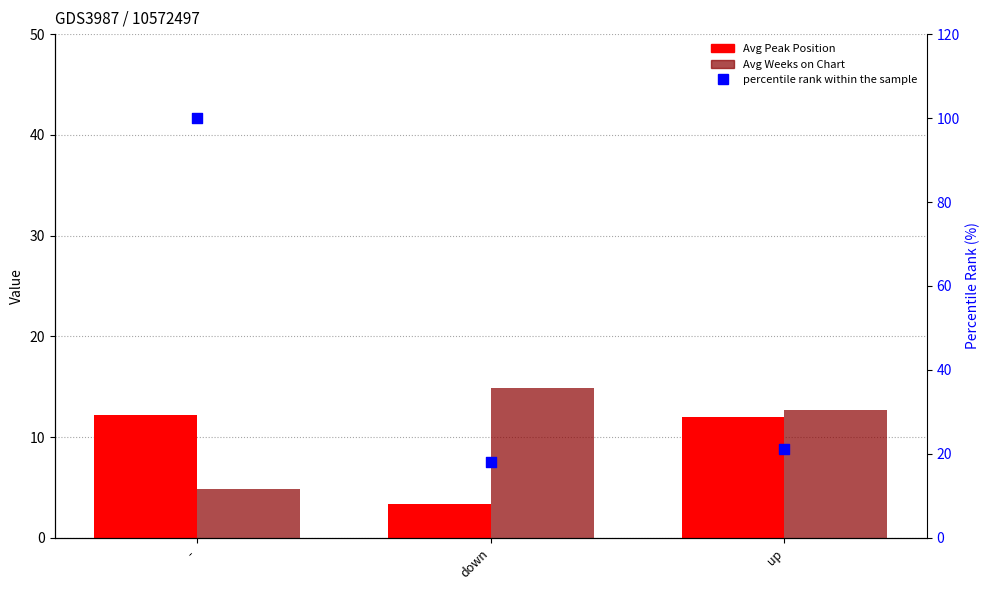

Which series reaches the minimum Y coordinate?

Avg Peak Position